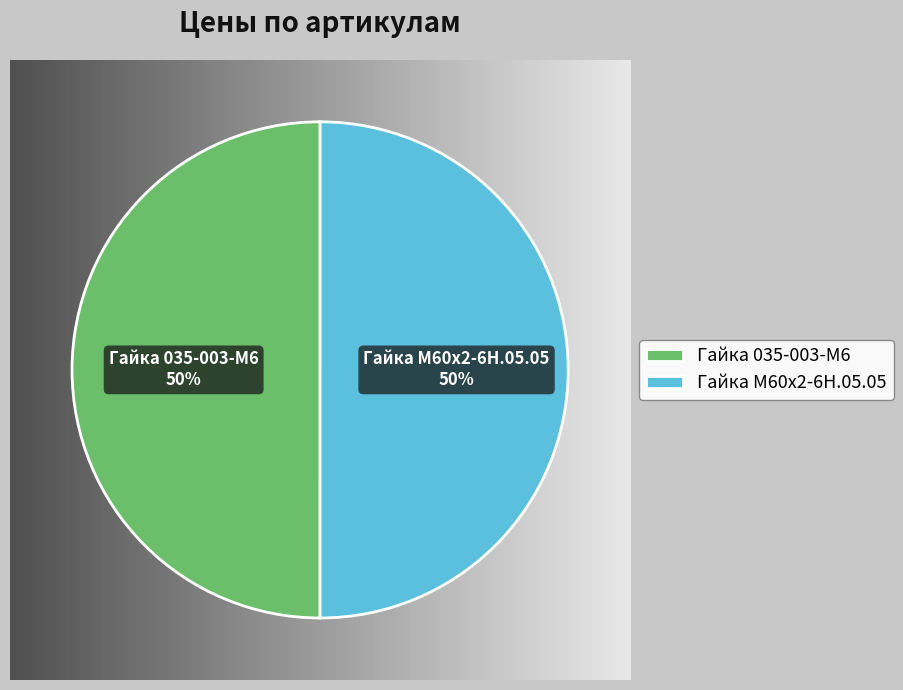

To the nearest percent, what is the average slice percentage?

50%